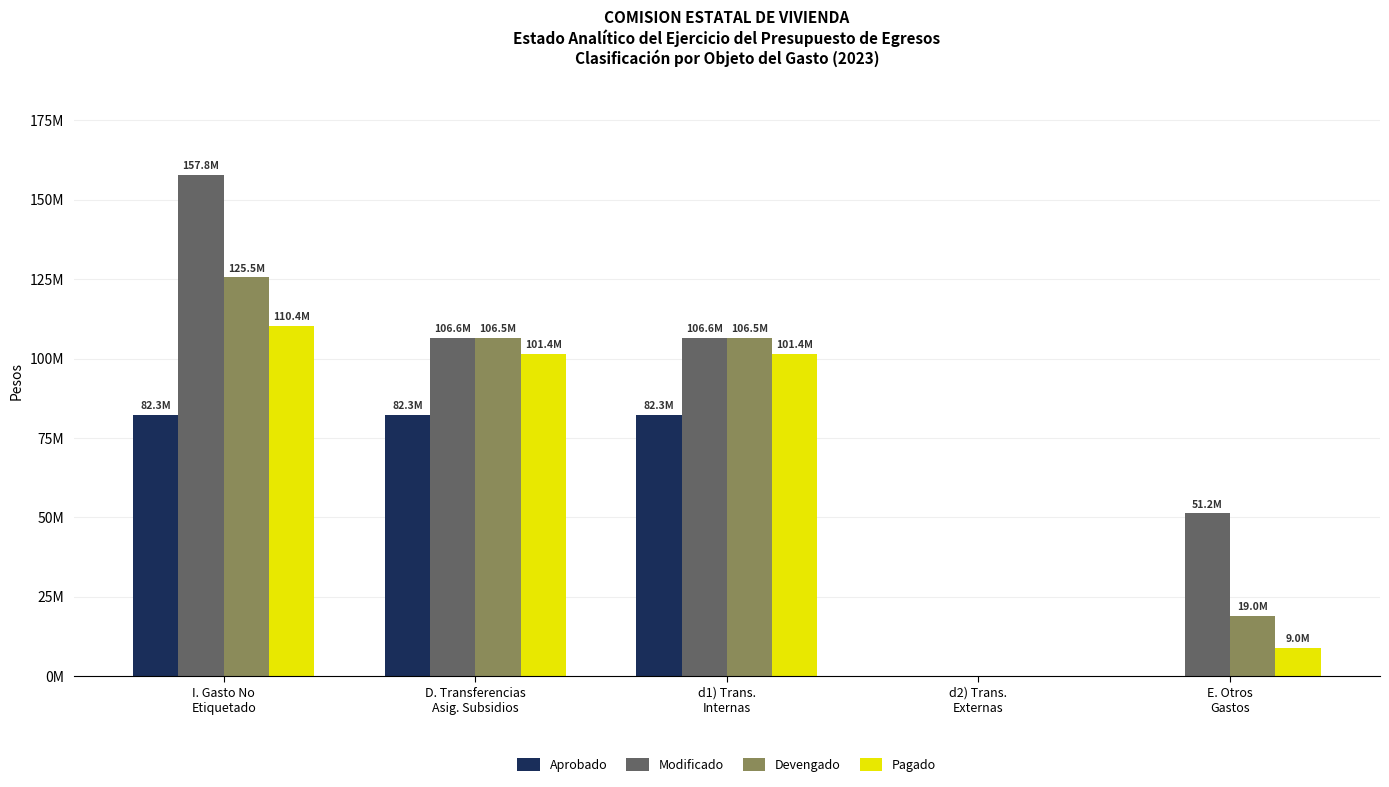

Are the bars horizontal?

No